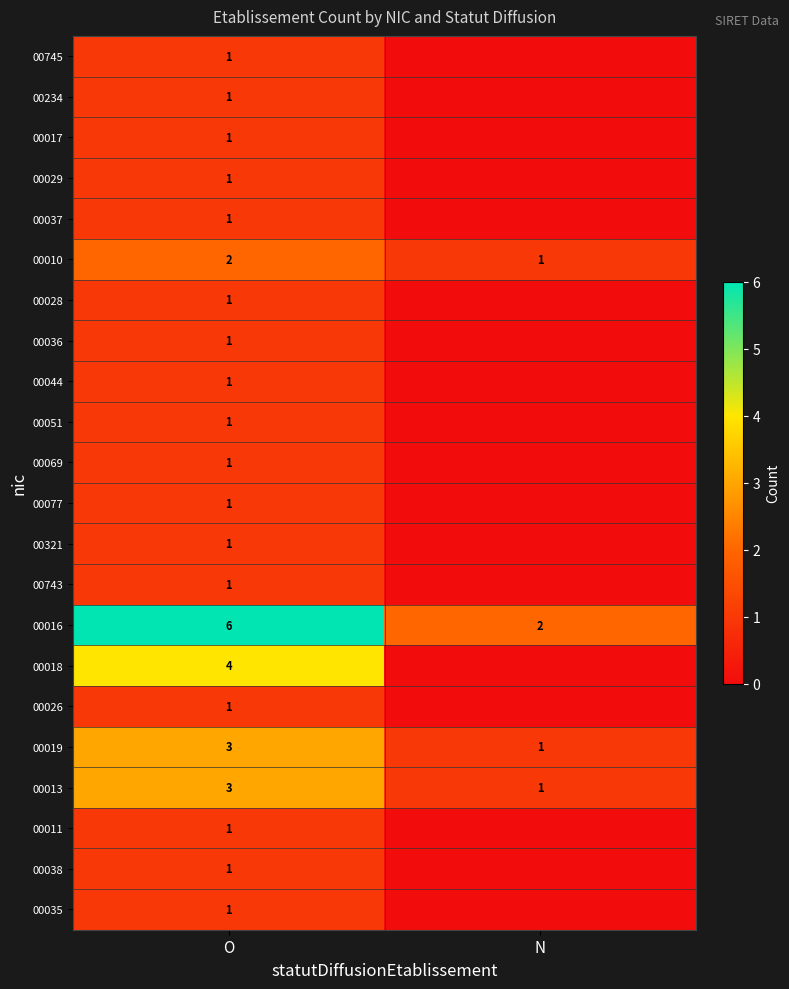

Count the number of categories in the chart.

2